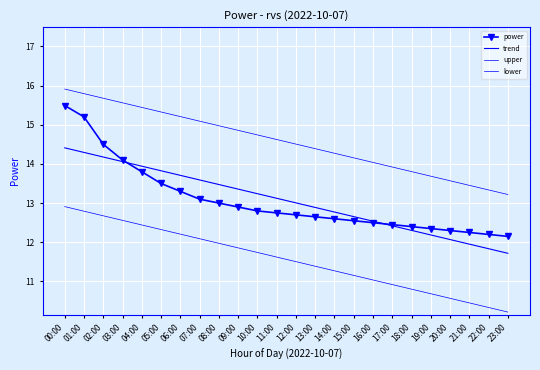

List the series in order of their peak value, lowest first.

lower, trend, power, upper